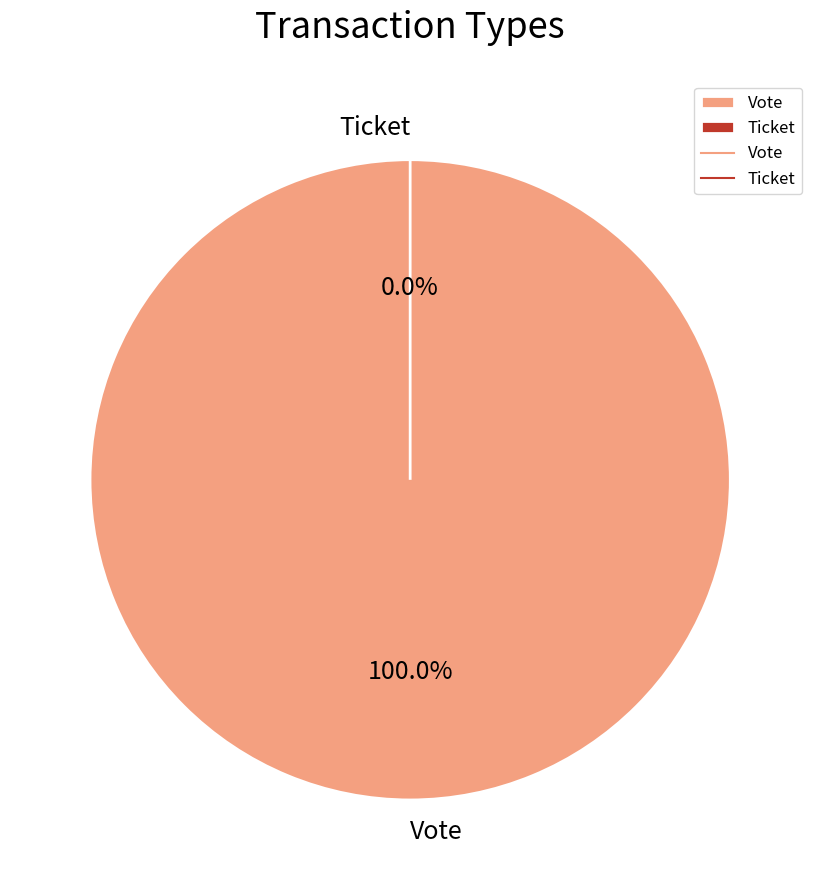

What is the change in value from Vote to Ticket?

-1